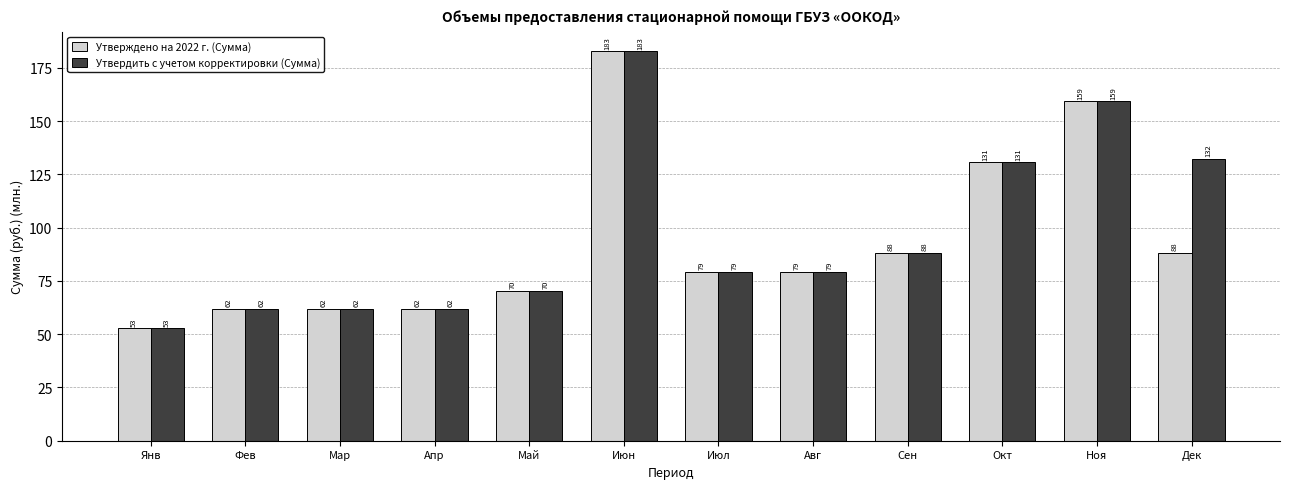

Rank the series by their average value, from highest to lowest.

Утвердить с учетом корректировки (Сумма), Утверждено на 2022 г. (Сумма)